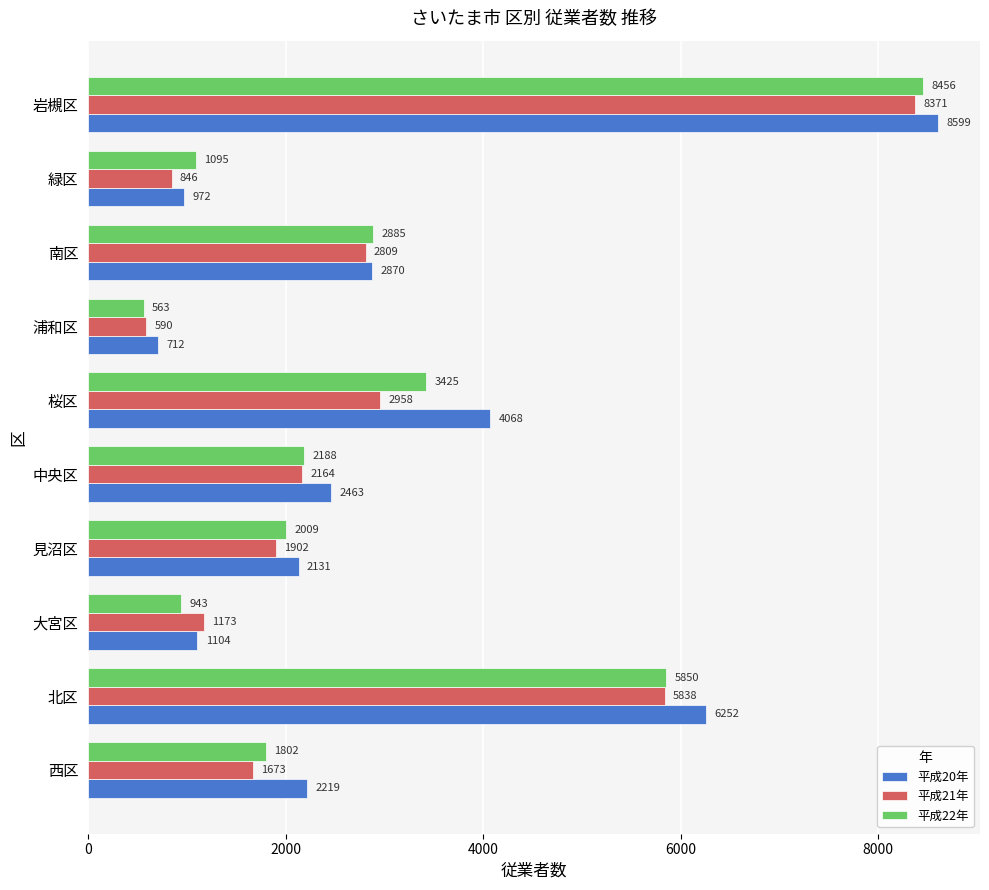

At which label is 平成20年 closest to 4655?

桜区